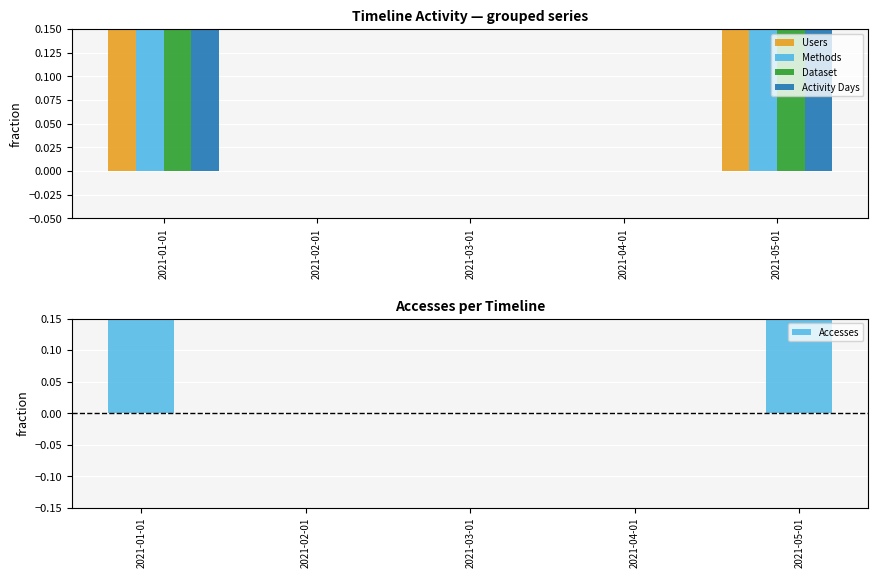

Rank the series at 2021-03-01 from highest to lowest value.

Users, Methods, Dataset, Activity Days, Accesses